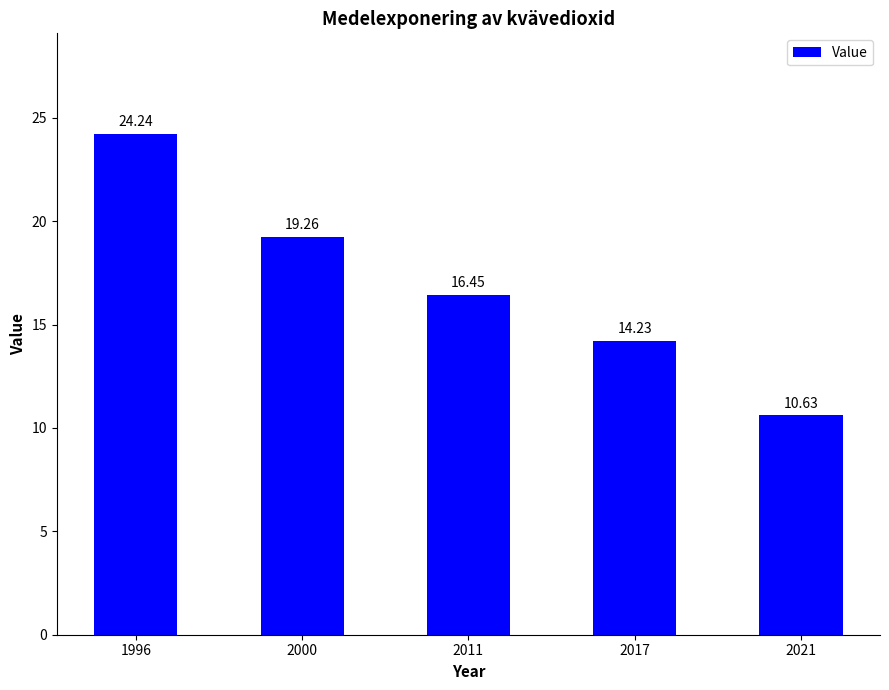

List the labels in order of value, largest first.

1996, 2000, 2011, 2017, 2021